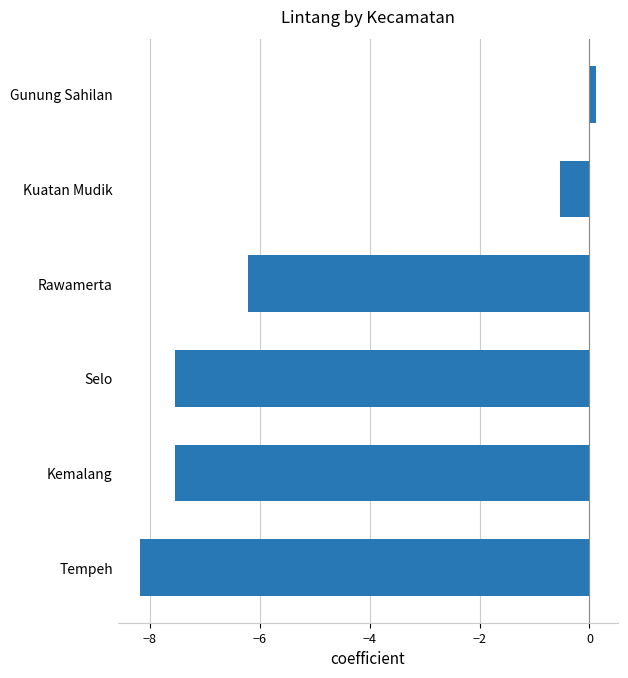

Reading bottom to top, extract all data points from this chart.

Tempeh=-8.2	Kemalang=-7.5	Selo=-7.5	Rawamerta=-6.2	Kuatan Mudik=-0.5	Gunung Sahilan=0.1